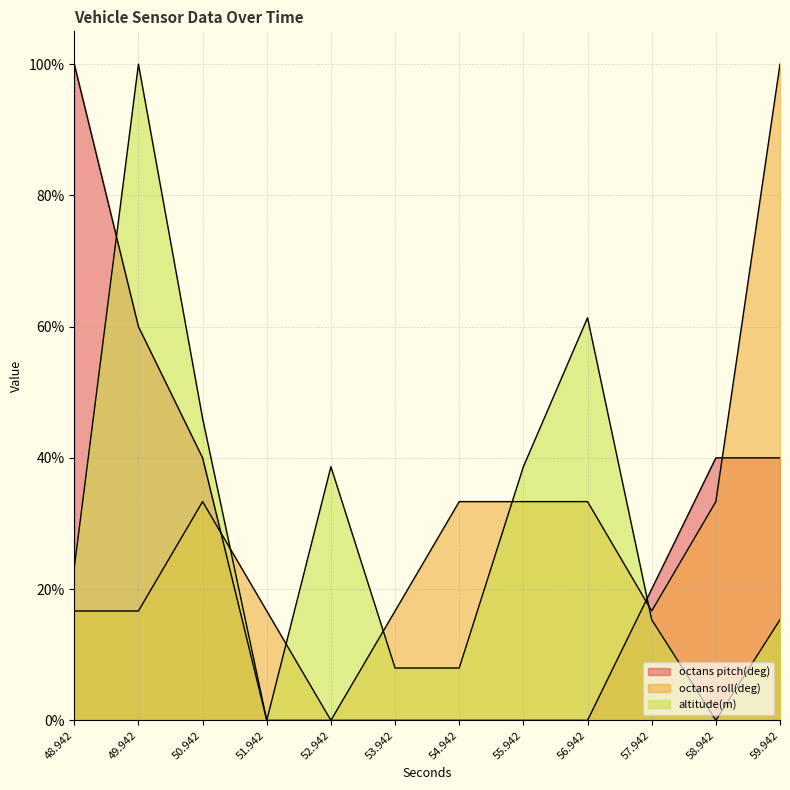

What is the label of the 7th point from the right?

53.942